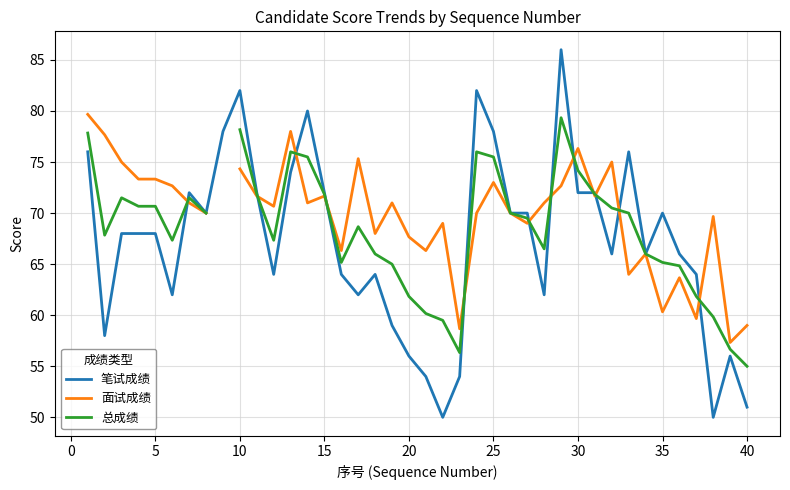

How many distinct data groups are displayed?

3